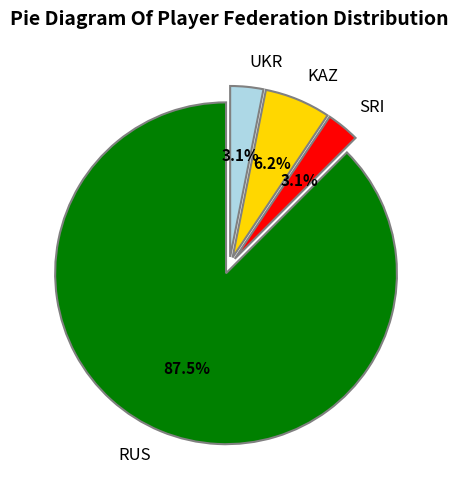

Is SRI the majority of the pie?

No